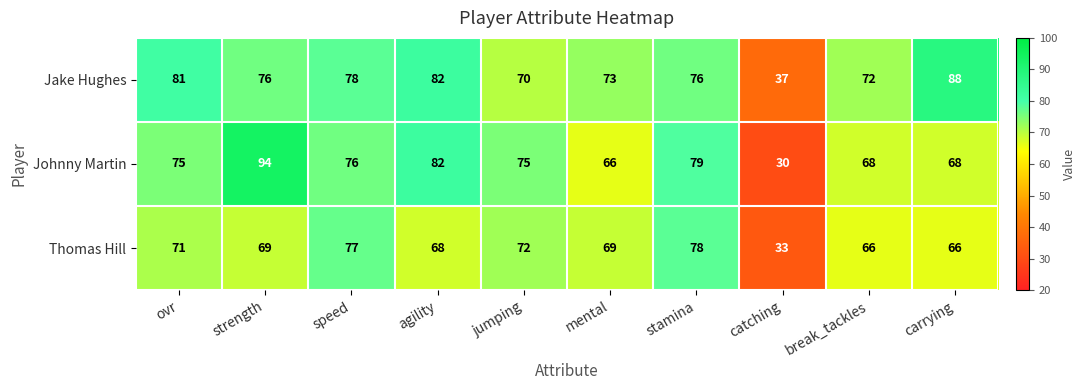

What is the approximate value of Jake Hughes at break_tackles?

72